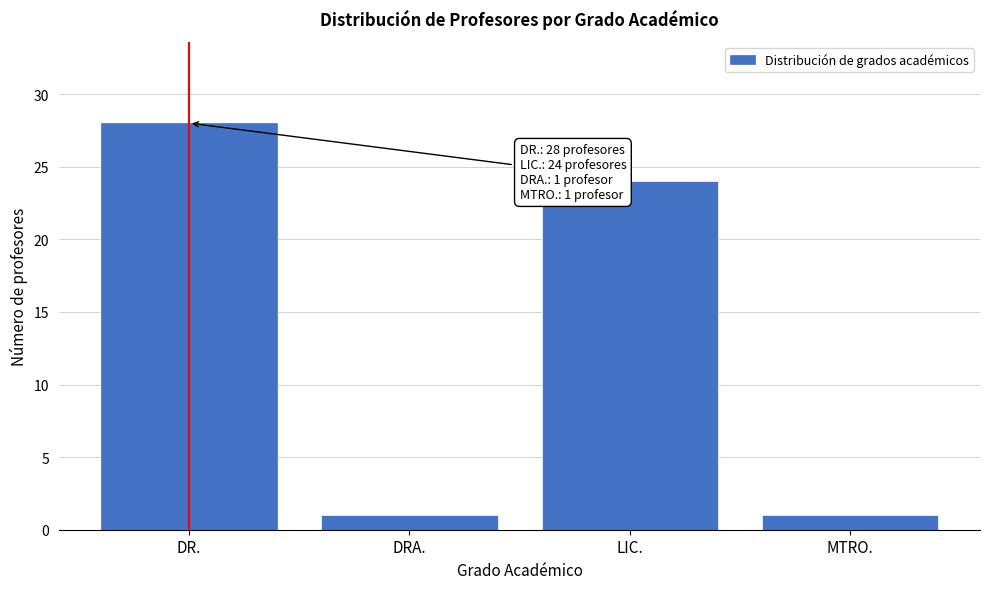

Reading left to right, list all the values displayed in this chart.

28	1	24	1